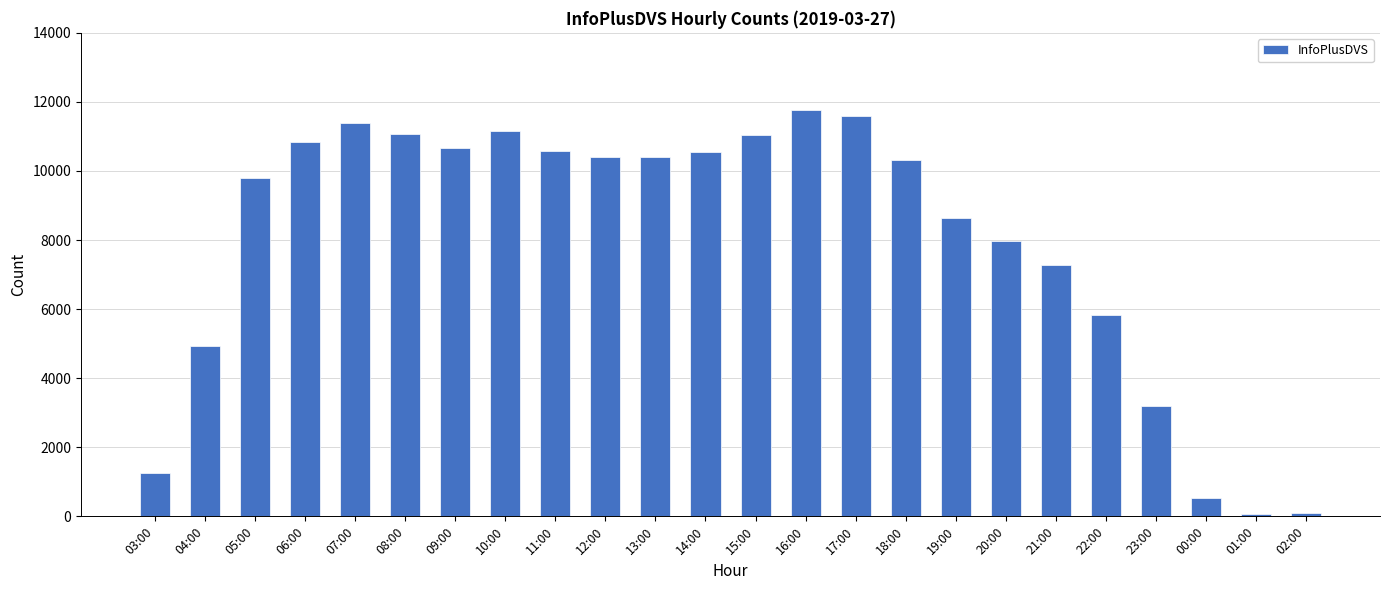

How many categories are shown in the chart?

24